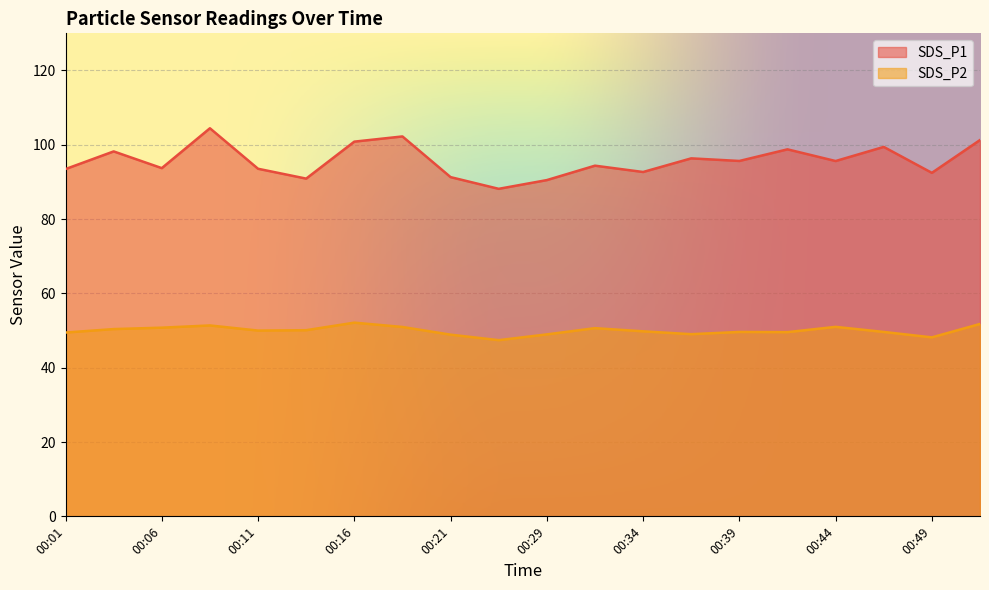

True or false: SDS_P1 and SDS_P2 intersect in this chart.

False